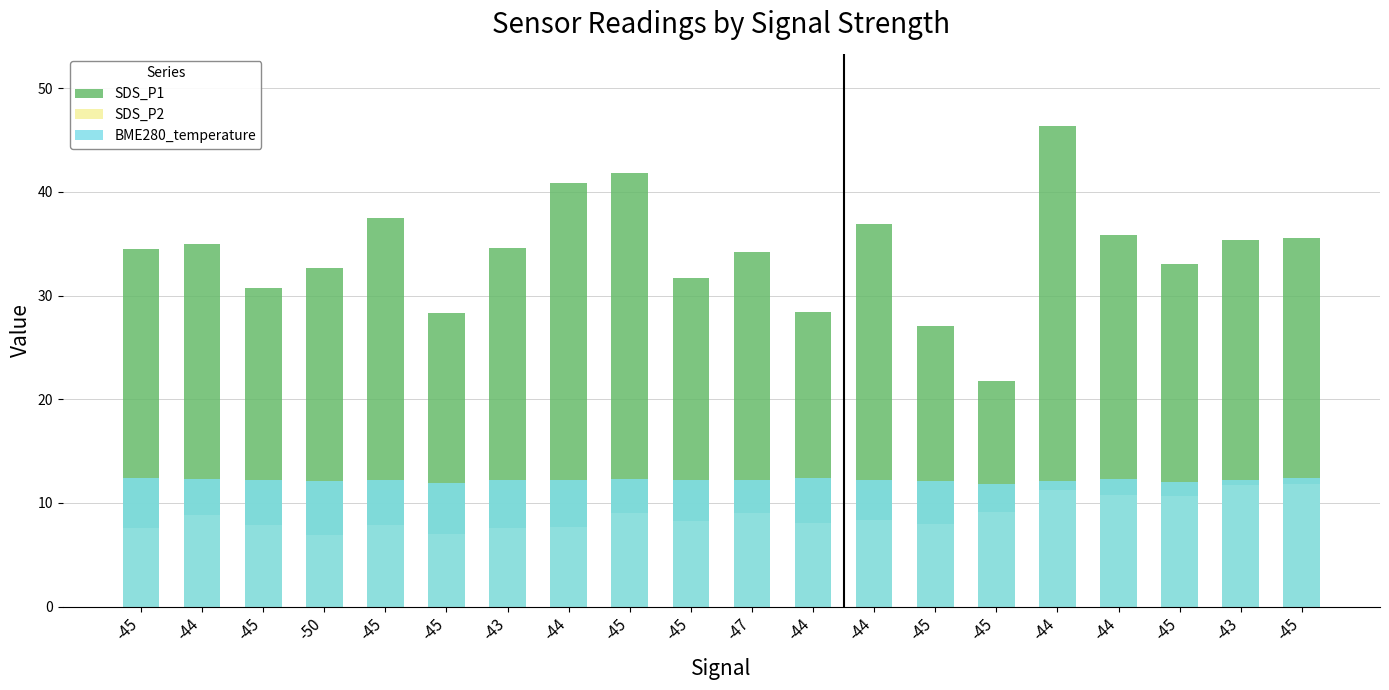

Reading left to right, what are all the values shown in this chart?

SDS_P1: 34.5	35.0	30.7	32.6	37.5	28.3	34.6	40.9	41.9	31.7	34.2	28.4	36.9	27.1	21.8	46.4	35.9	33.0	35.4	35.6
SDS_P2: 7.5	8.8	7.9	6.9	7.8	7.0	7.6	7.7	9.0	8.3	9.1	8.0	8.3	8.0	9.1	11.2	10.7	10.7	11.7	11.8
BME280_temperature: 12.4	12.3	12.2	12.2	12.2	12.0	12.2	12.2	12.3	12.2	12.2	12.4	12.2	12.1	11.8	12.2	12.3	12.1	12.2	12.4